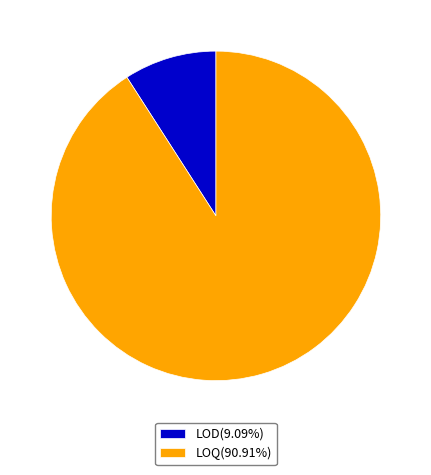

Which slice is the largest?

LOQ